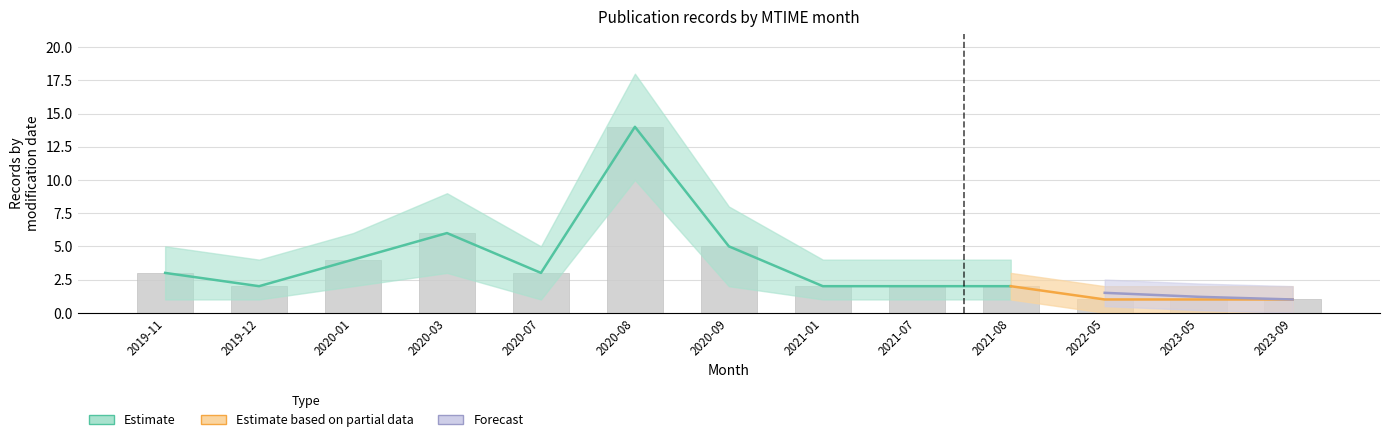

Which label corresponds to the smallest value in the chart?

2022-05